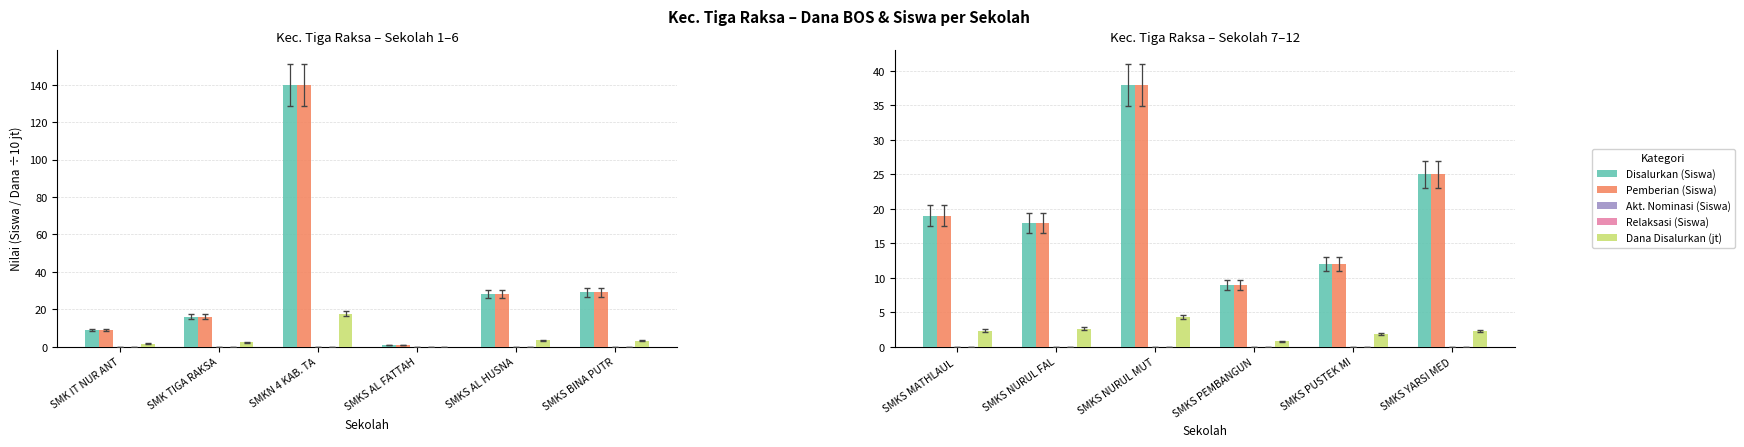

Where is Relaksasi (Siswa) nearest to the value 0?

SMKS MATHLAUL